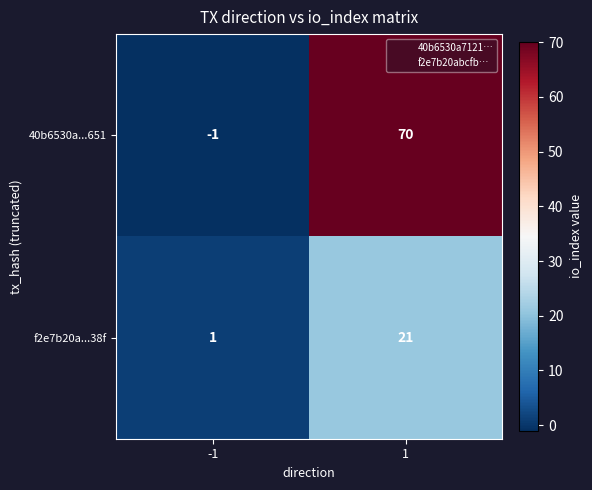

What is the difference between the f2e7b20a...38f values at -1 and 1?

20